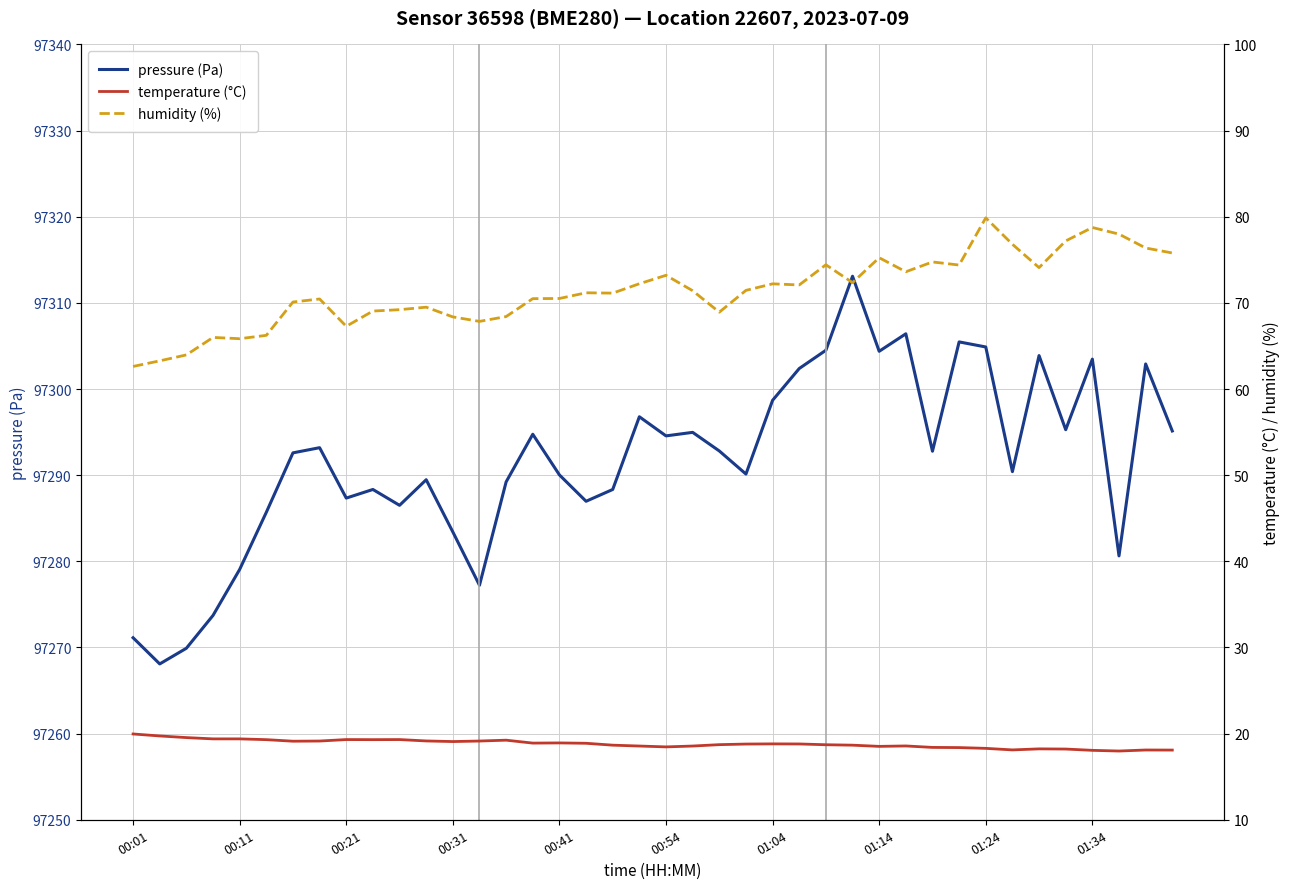

True or false: pressure (Pa) and temperature (°C) cross at least once.

False